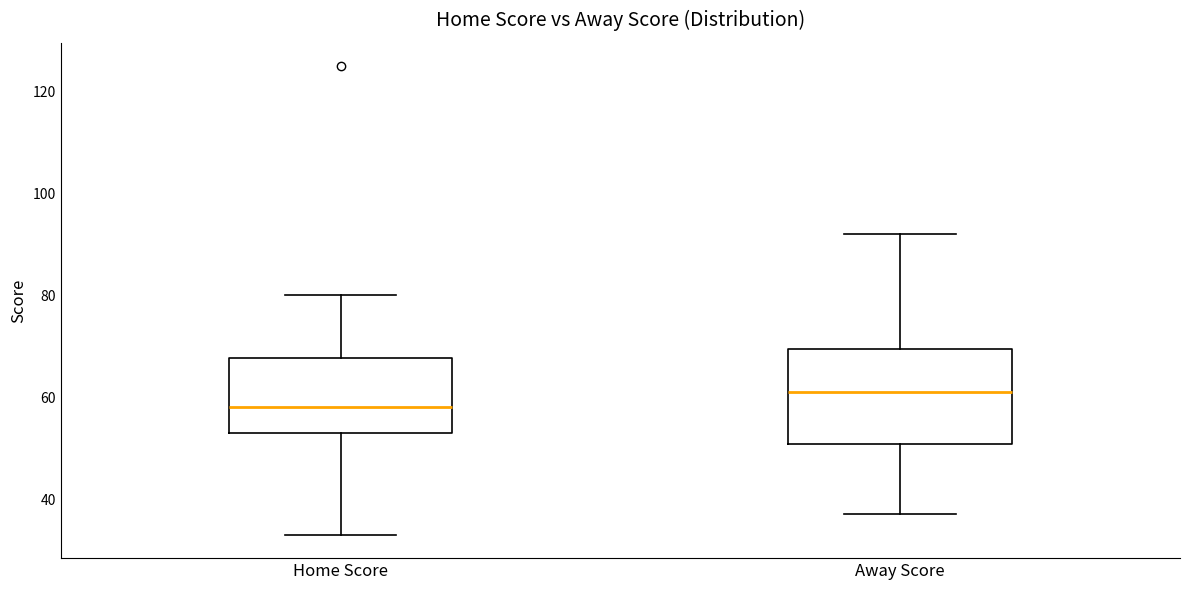

Where does the upper whisker of the box for Away Score end on the y-axis? The values are not printed on the chart, so give them approximately, as read against the axis.

92